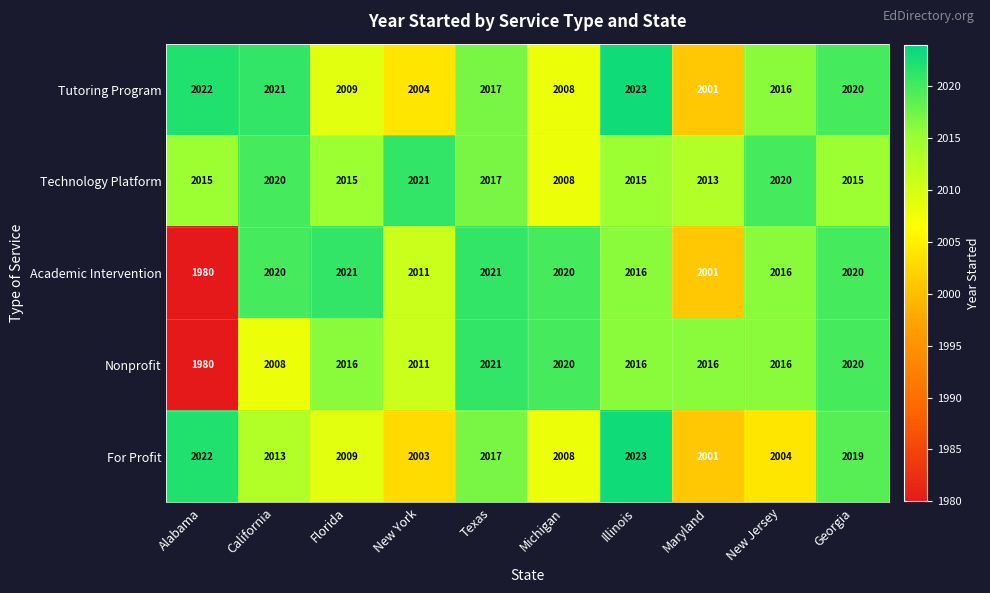

How many data points does each series have?

10